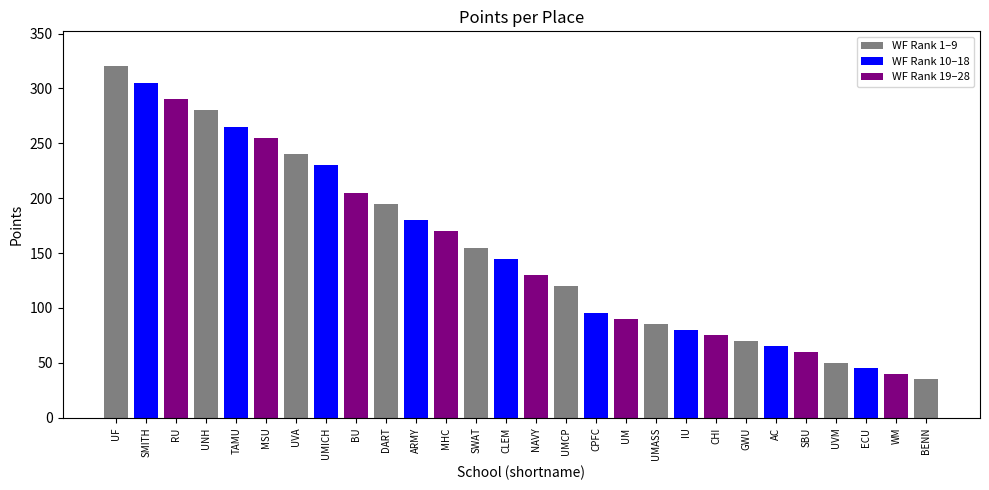

What is the minimum value shown in the chart?

35